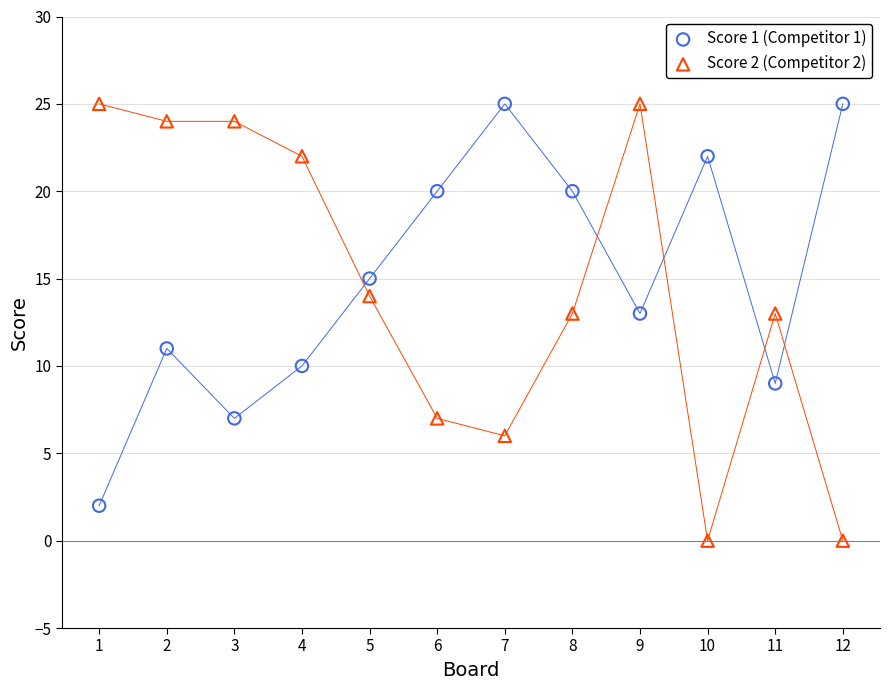

Which series contains the lowest Y value?

Score 2 (Competitor 2)